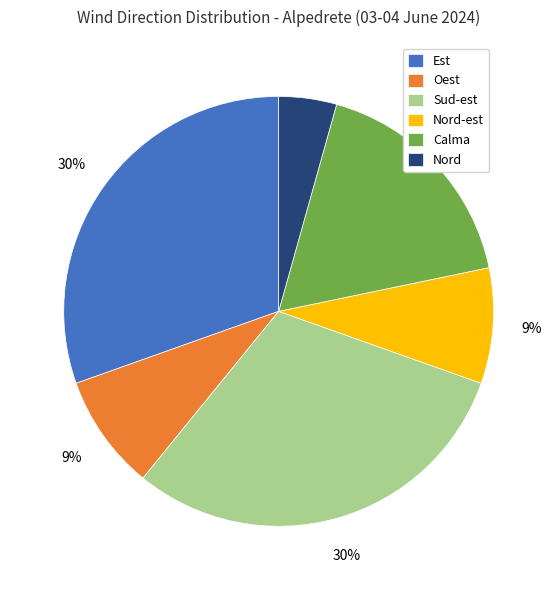

Is the sum of Calma and Nord-est greater than half?

No